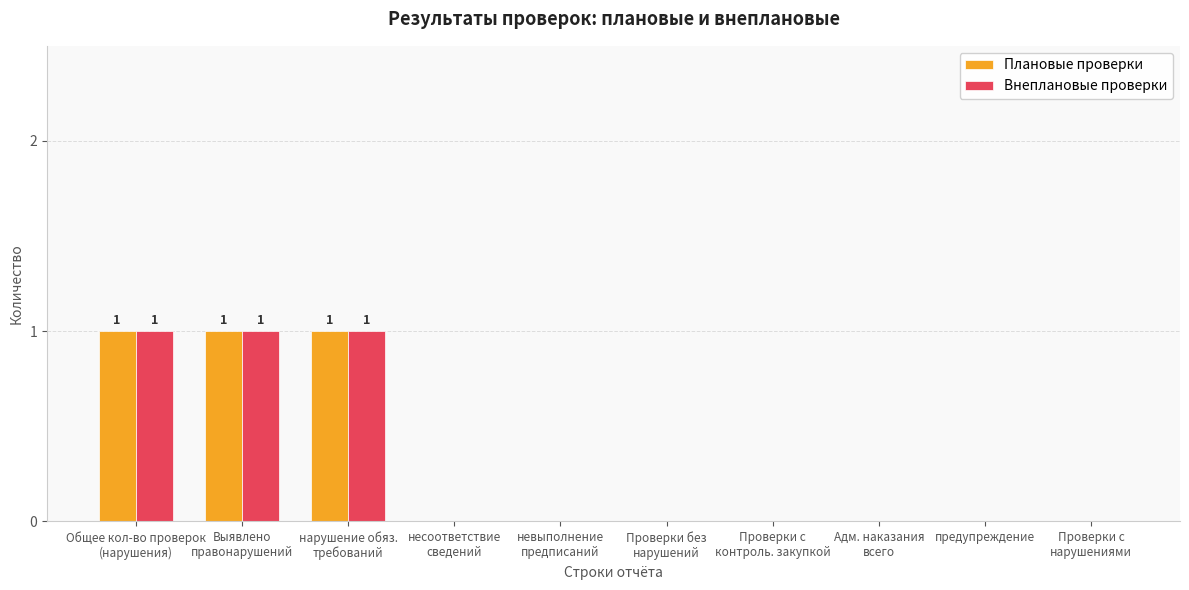

Is it true that Плановые проверки equals 0 at предупреждение?

True